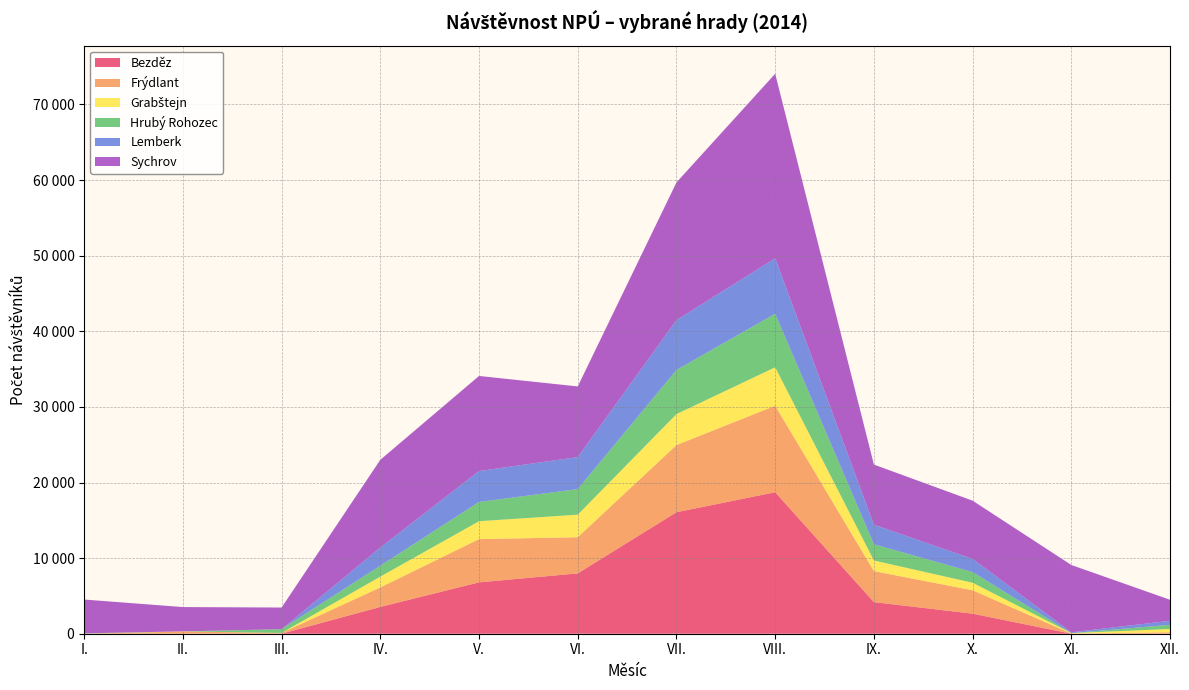

Reading right to left, transcribe all the data shown in this chart.

Bezděz: 0	0	2653	4180	18714	16070	7980	6795	3545	0	0	0
Frýdlant: 190	15	3092	4098	11440	8883	4785	5718	2579	107	293	0
Grabštejn: 436	64	997	1410	5086	4096	2981	2369	1428	0	18	0
Hrubý Rohozec: 549	0	1410	2139	7082	5835	3385	2544	1448	492	0	50
Lemberk: 537	106	1744	2592	7335	6604	4231	4091	2406	0	0	0
Sychrov: 2777	8904	7701	7952	24407	18203	9345	12576	11595	2865	3214	4472